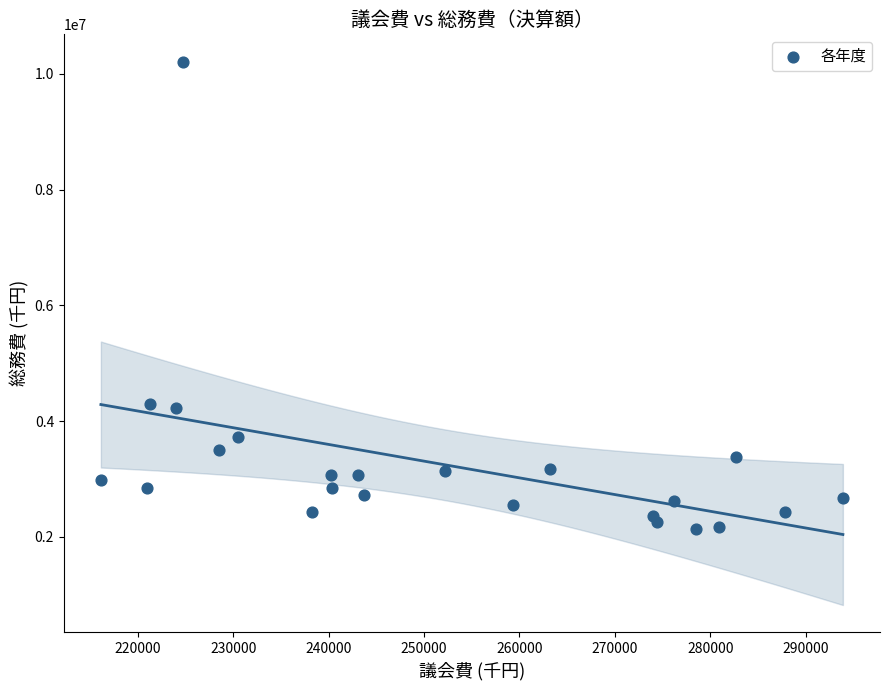

What is the range of X values (max minus min)?

77768